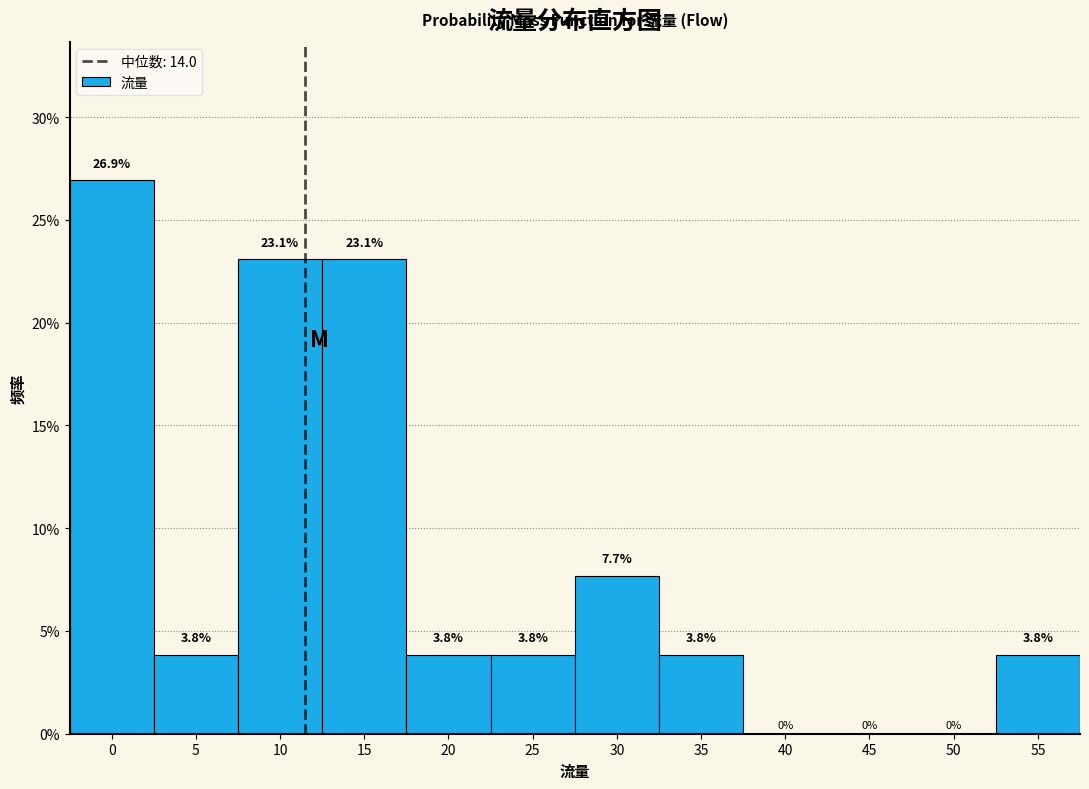

Are the bars horizontal?

No